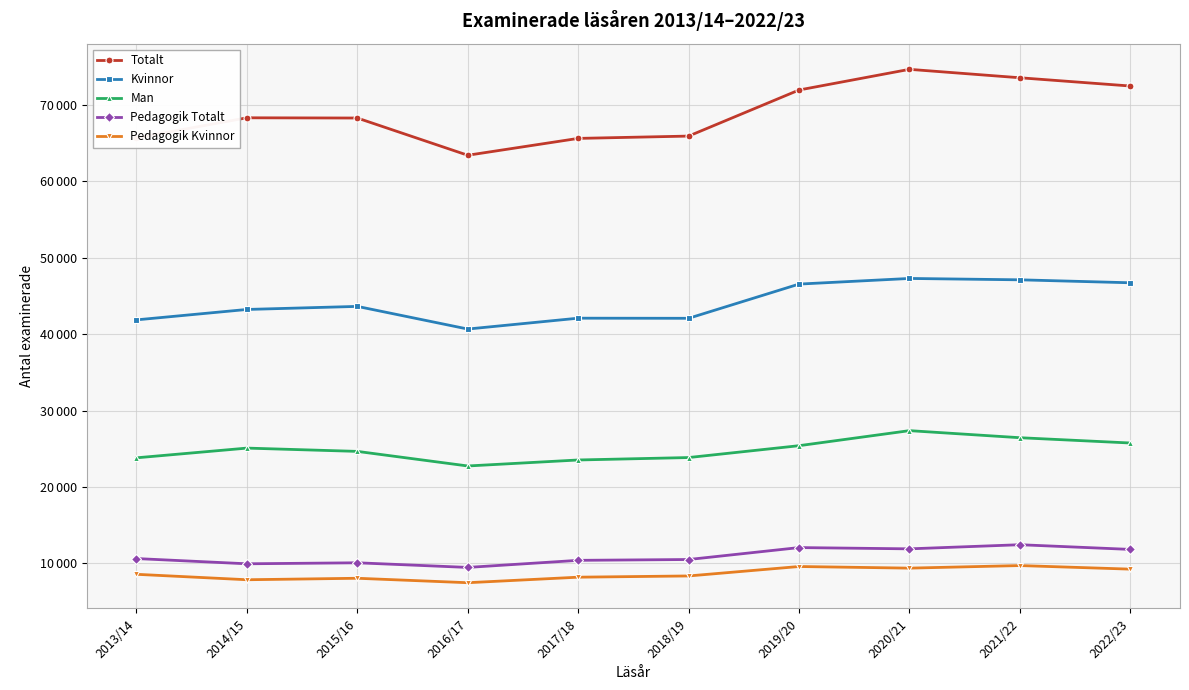

Is the value of Kvinnor at 2022/23 greater than the value of Man at 2015/16?

Yes